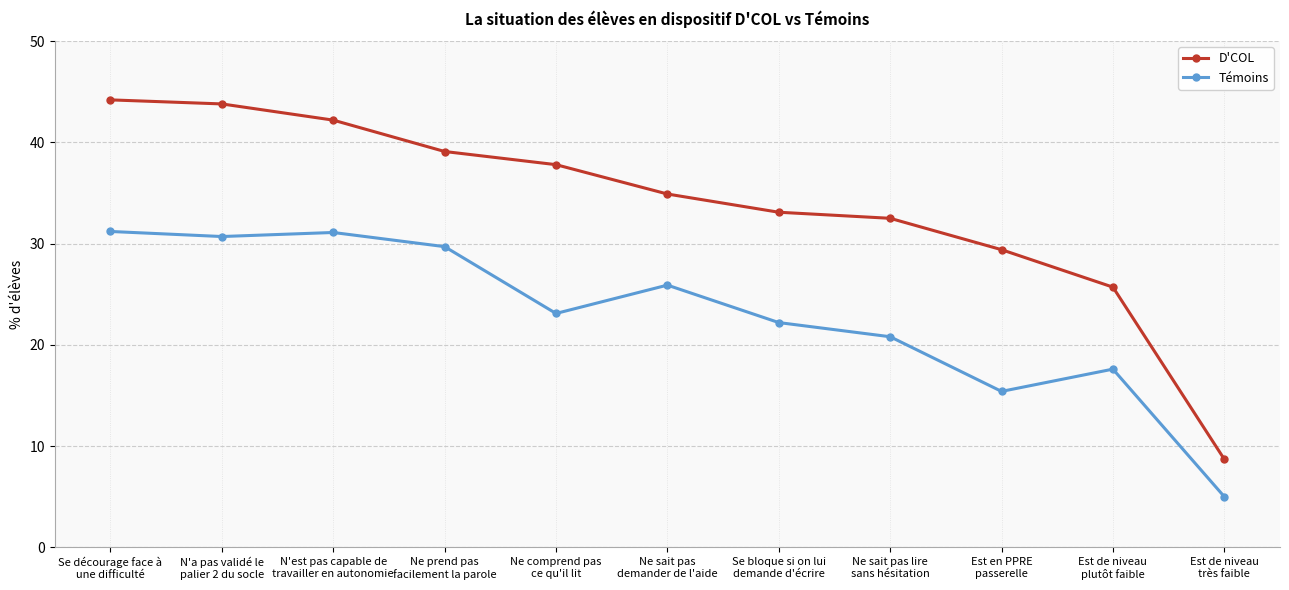

What is the label of the 10th point from the left?

Est de niveau
plutôt faible